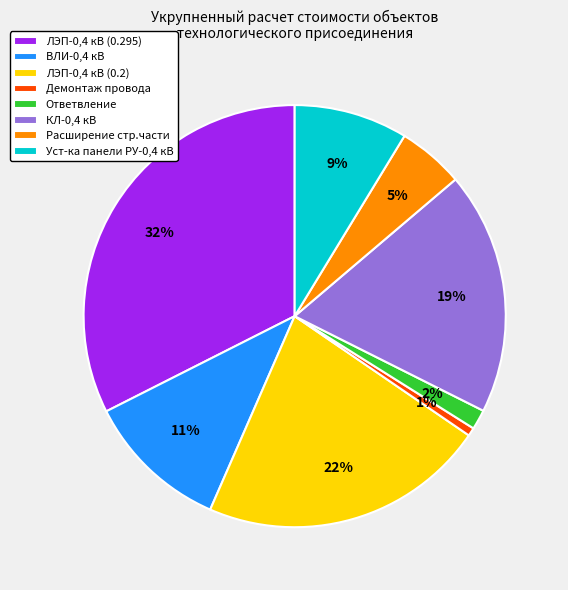

To the nearest percent, what portion does Ответвление represent?

2%